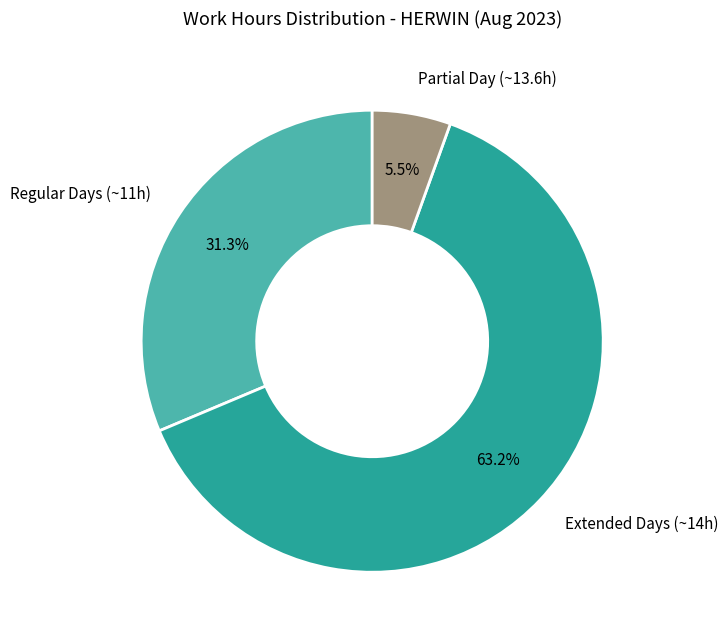

Does any single category account for the majority?

Yes